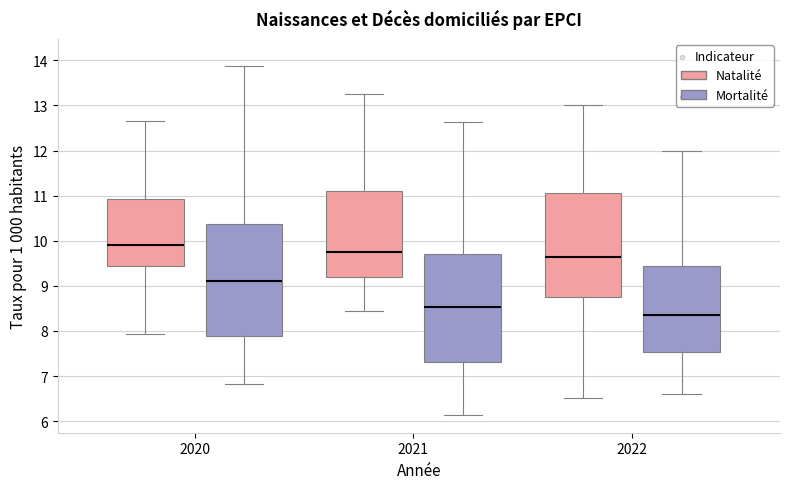

Comparing the boxes themselves (not the whiskers), which one is the tallest?

2020 (Mortalité)